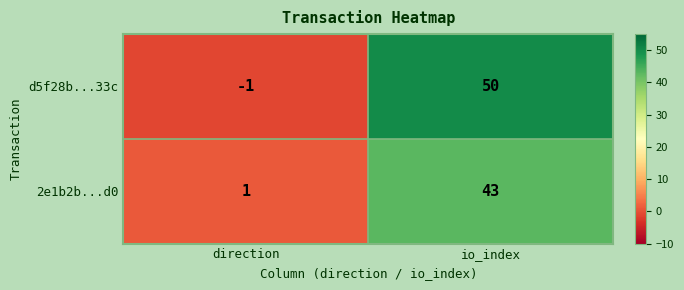

At which label is d5f28b...33c closest to 24?

direction